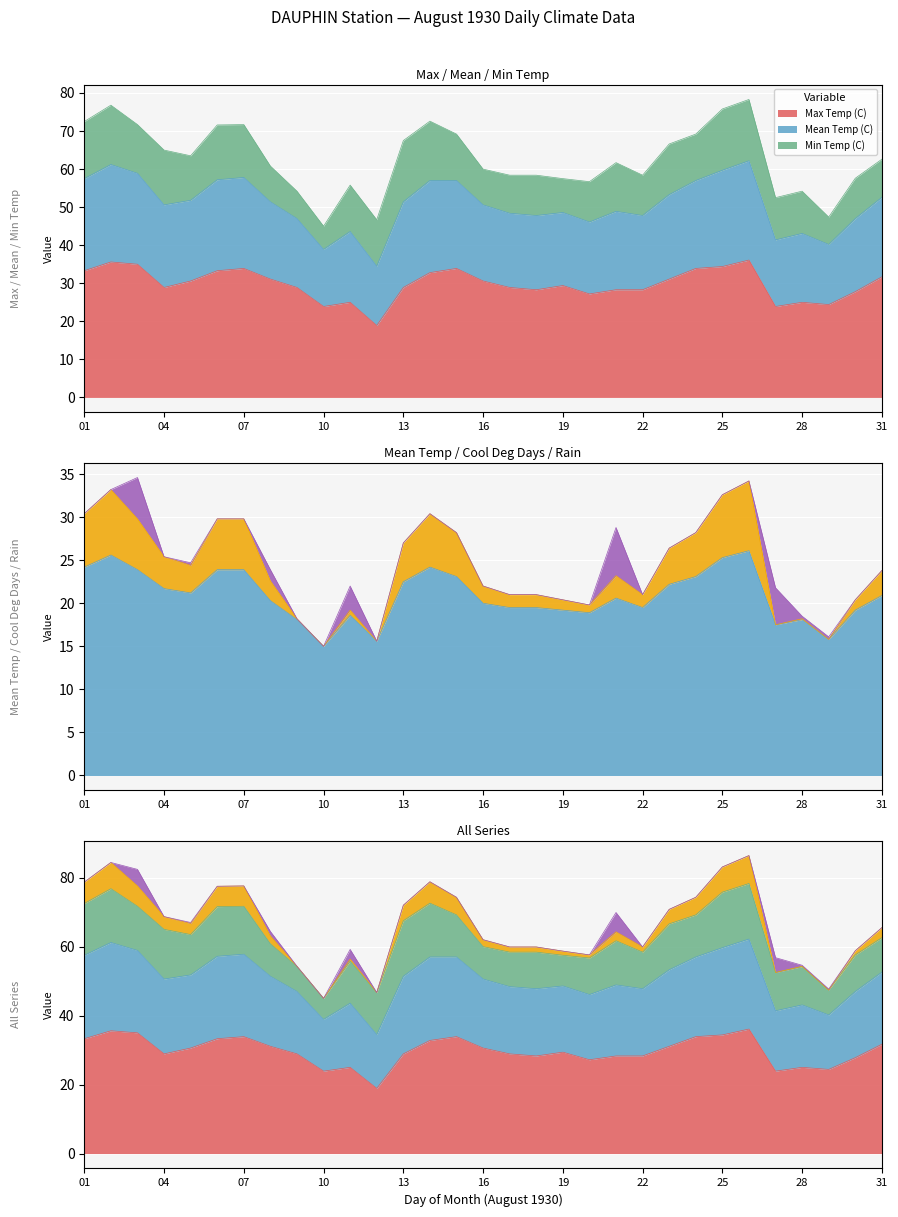

Count the number of categories in the chart.

31